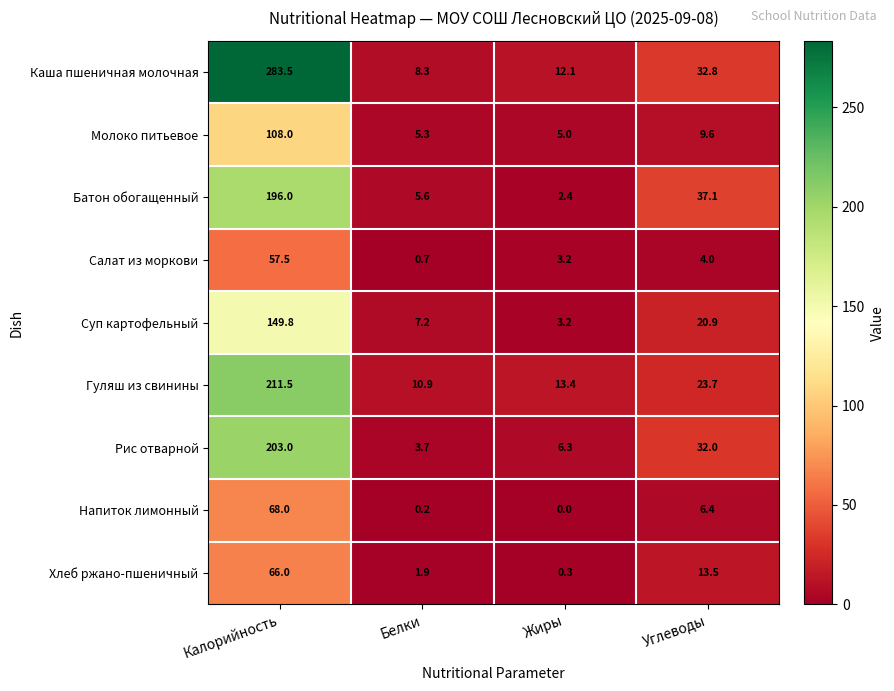

What is the greatest value displayed?

283.5